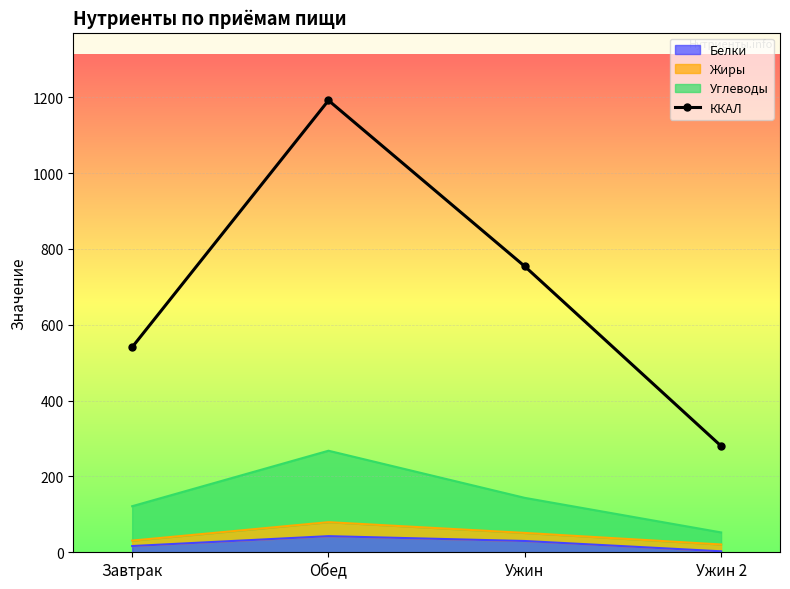

What is the greatest value displayed?

1191.6